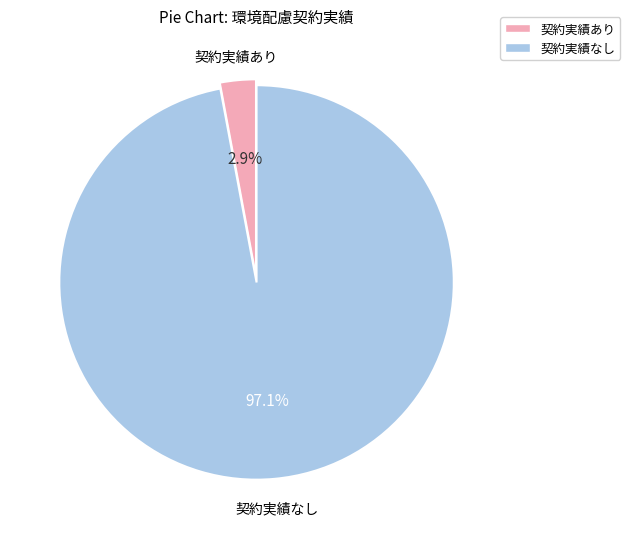

Is there a majority slice in this chart?

Yes